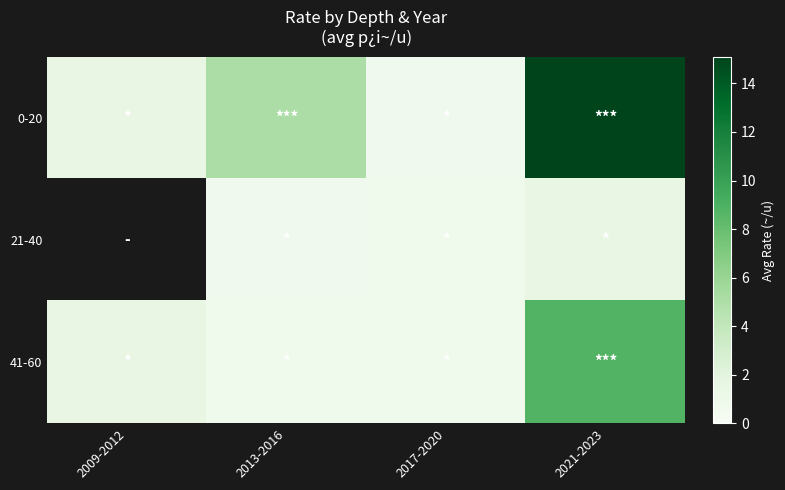

What is the maximum value shown in the chart?

15.1